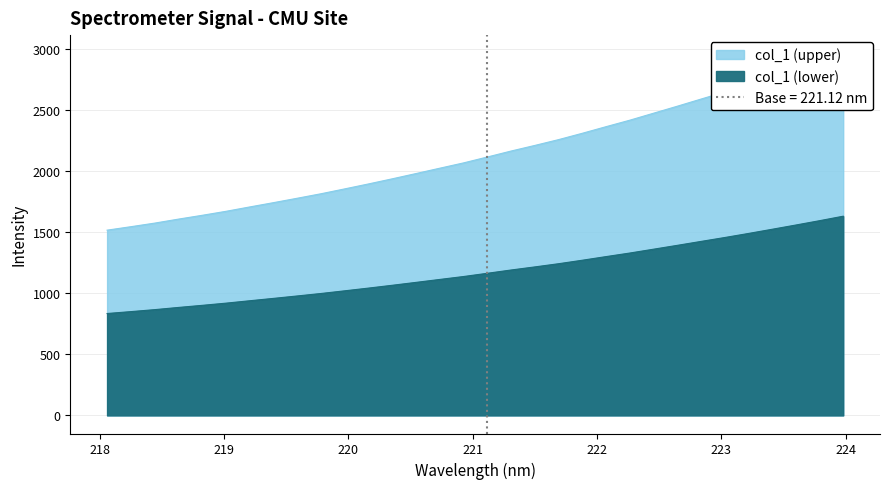

True or false: the data has more than 0 interior local peaks.

False